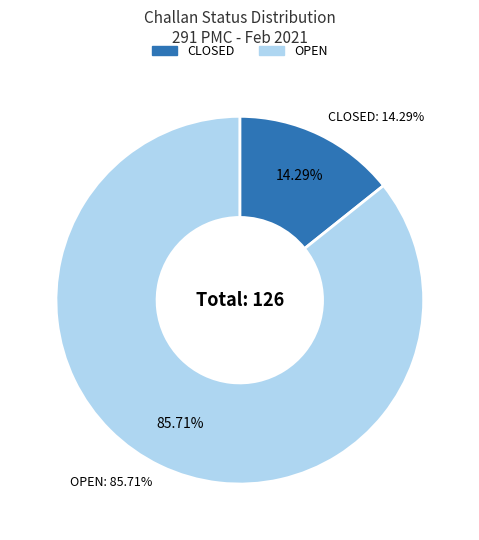

Between CLOSED and OPEN, which is larger?

OPEN